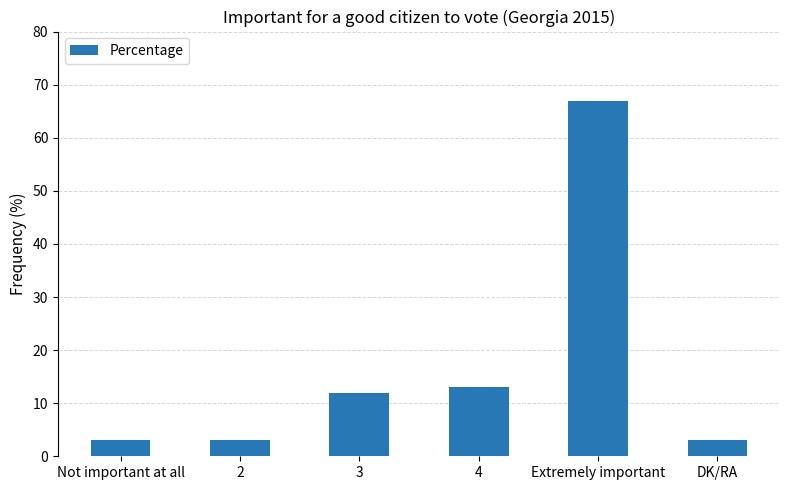

Reading left to right, extract all data points from this chart.

3	3	12	13	67	3